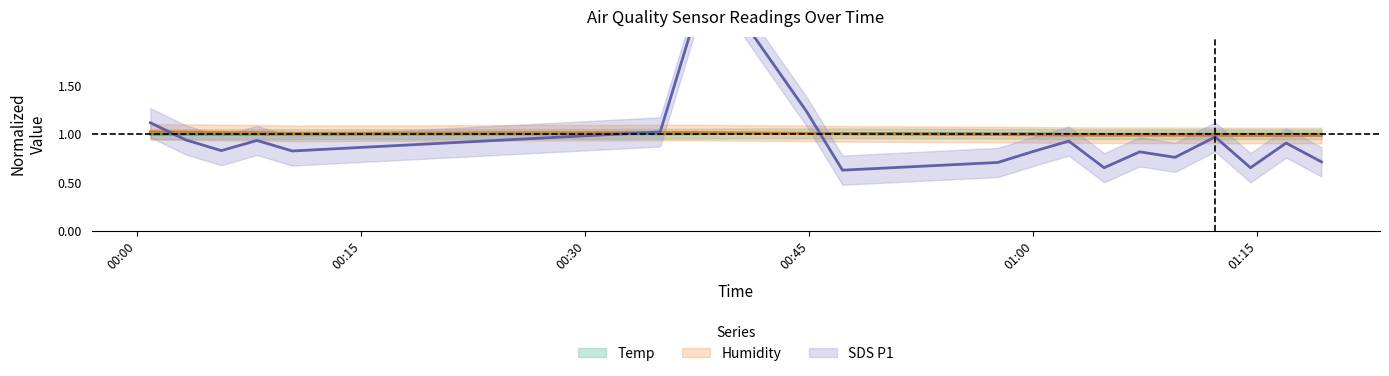

What is the average value of the Temp series?

1.0